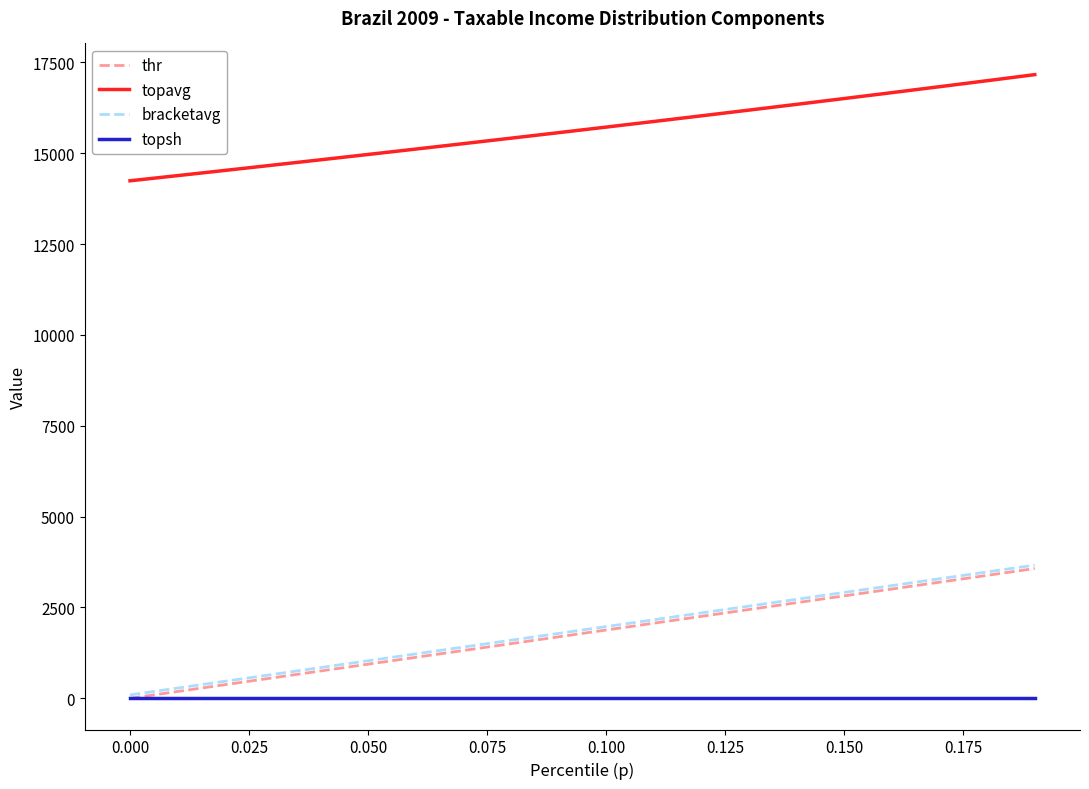

After their last crossing, which series has the higher values: topsh or thr?

thr